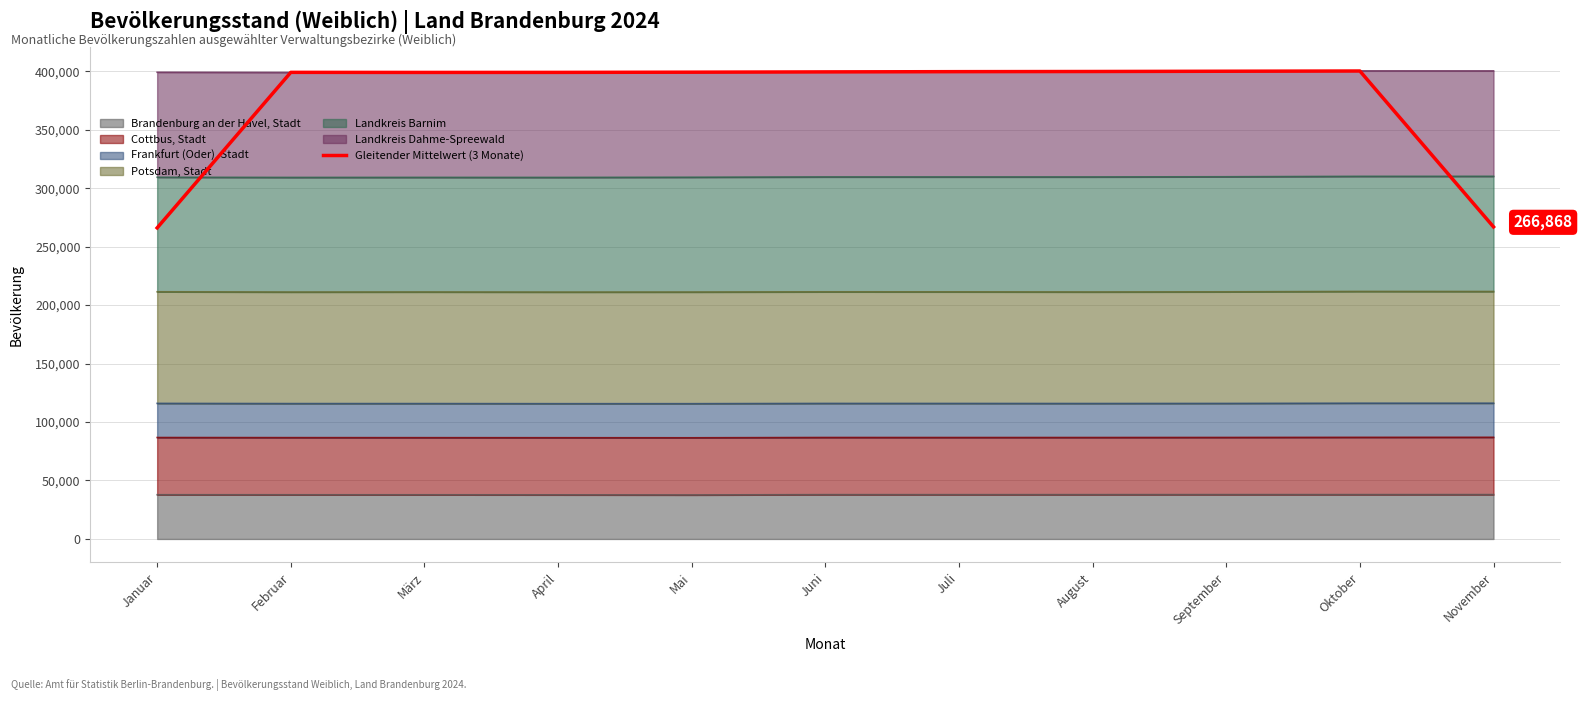

What is the approximate value at März?

398960.7